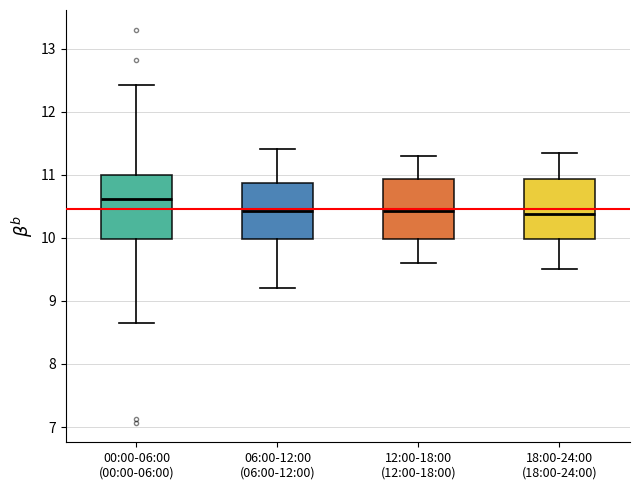

Which box has the highest median line?

00:00-06:00 (00:00-06:00)